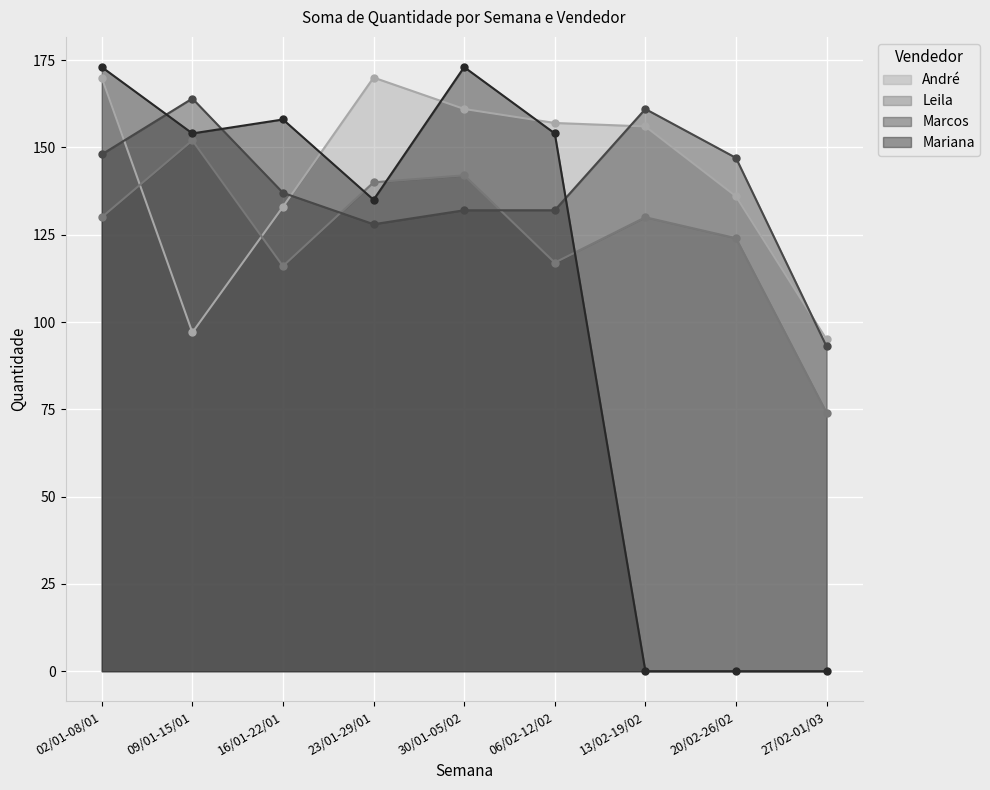

What are all the series names shown in the legend?

André, Leila, Marcos, Mariana